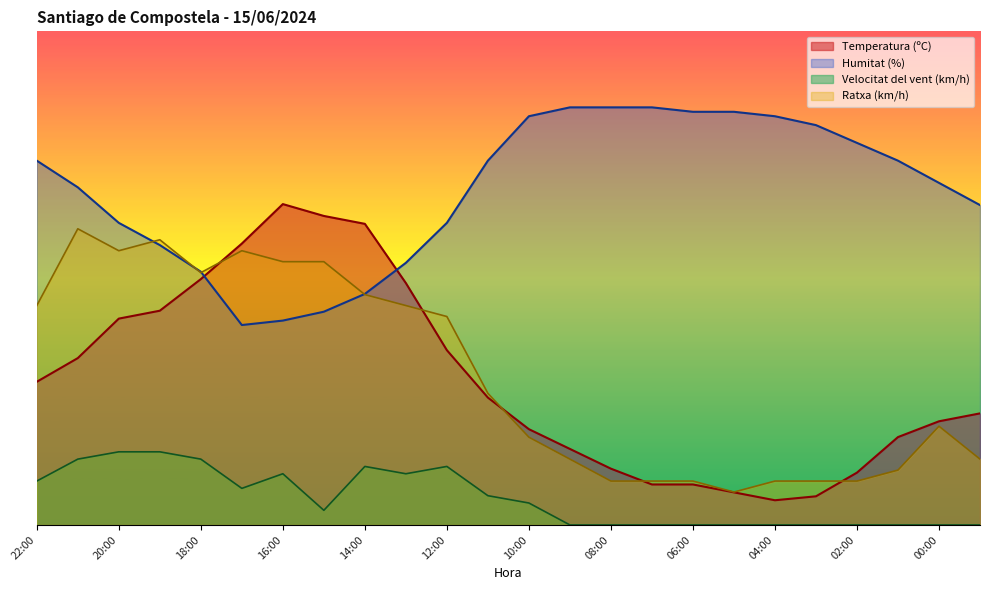

What is the difference between the highest and lowest values at 03:00?

81.0